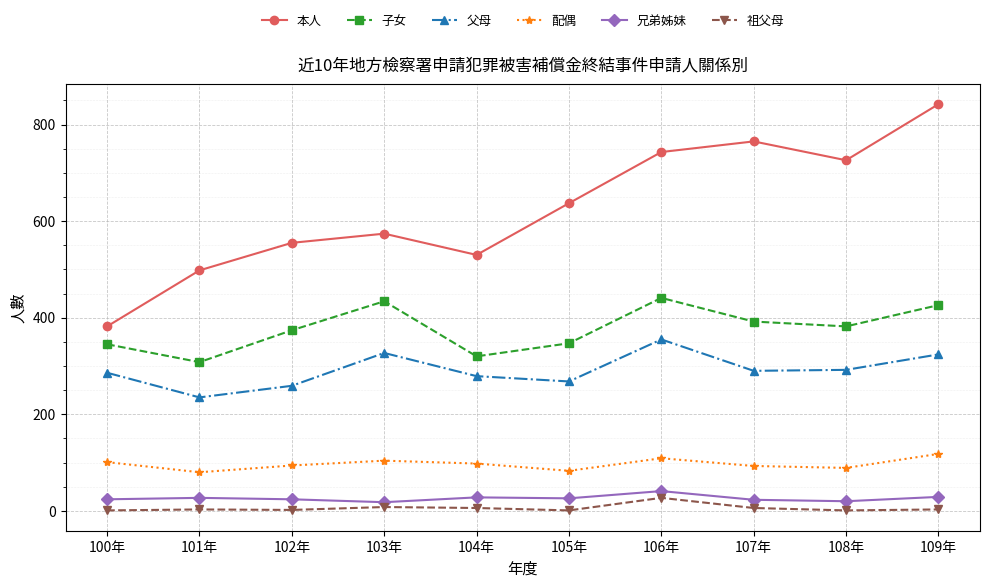

Between 106年 and 108年, which series saw the biggest shift?

父母